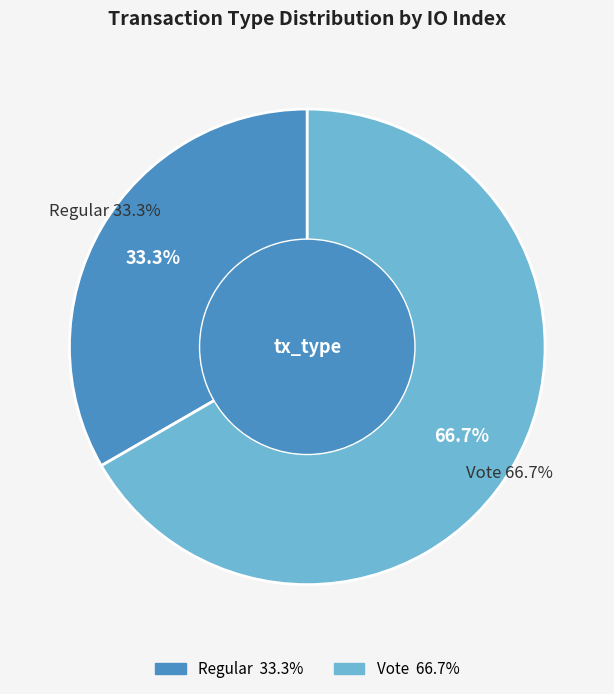

Is there any slice that represents more than half of the pie?

Yes